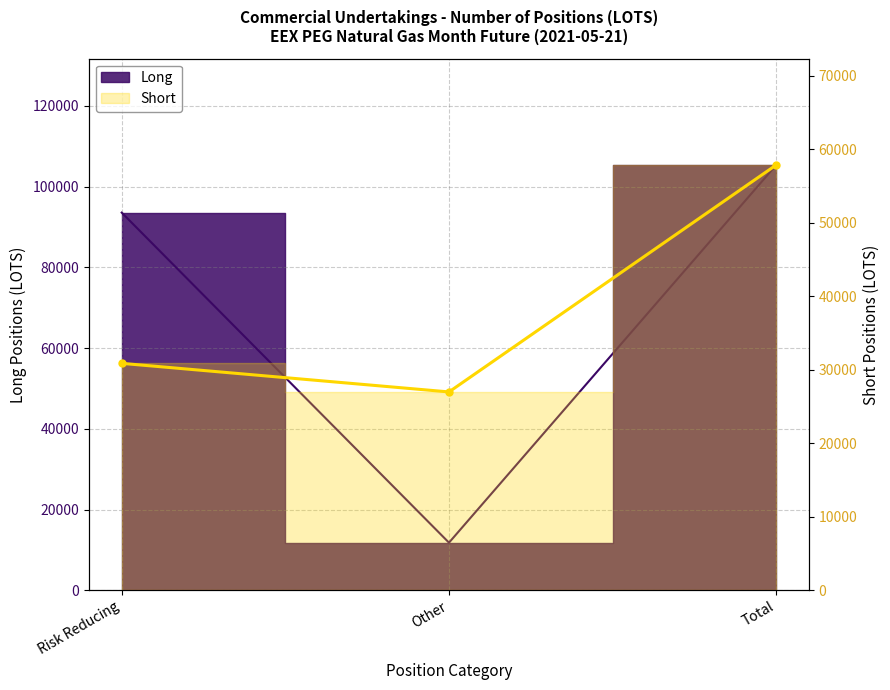

What is the change in value from Risk Reducing to Other?

-3889.4